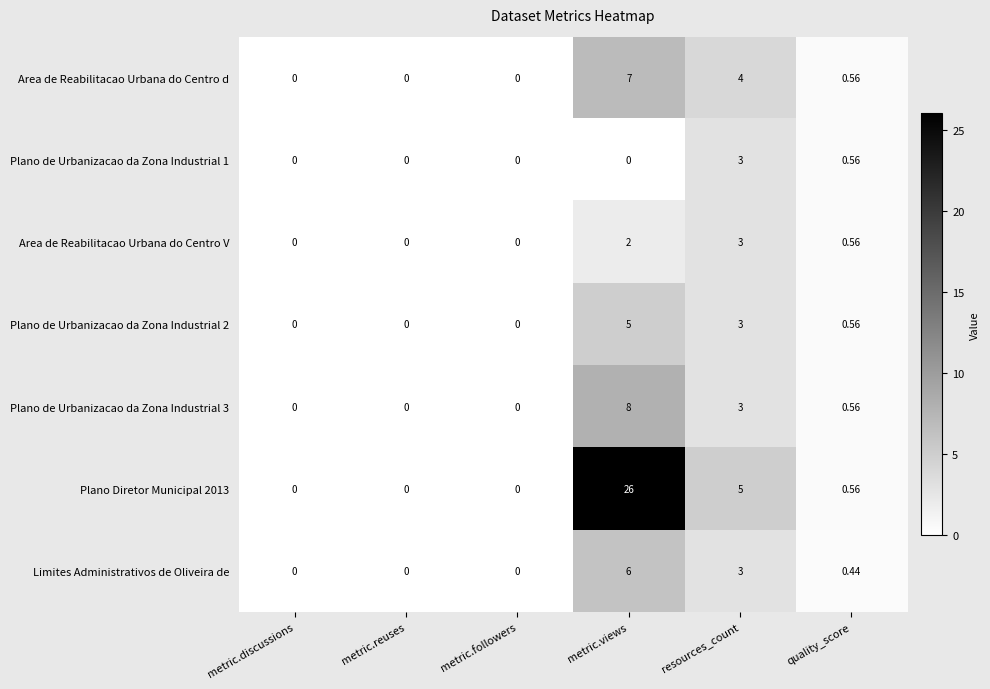

Count the number of categories in the chart.

6